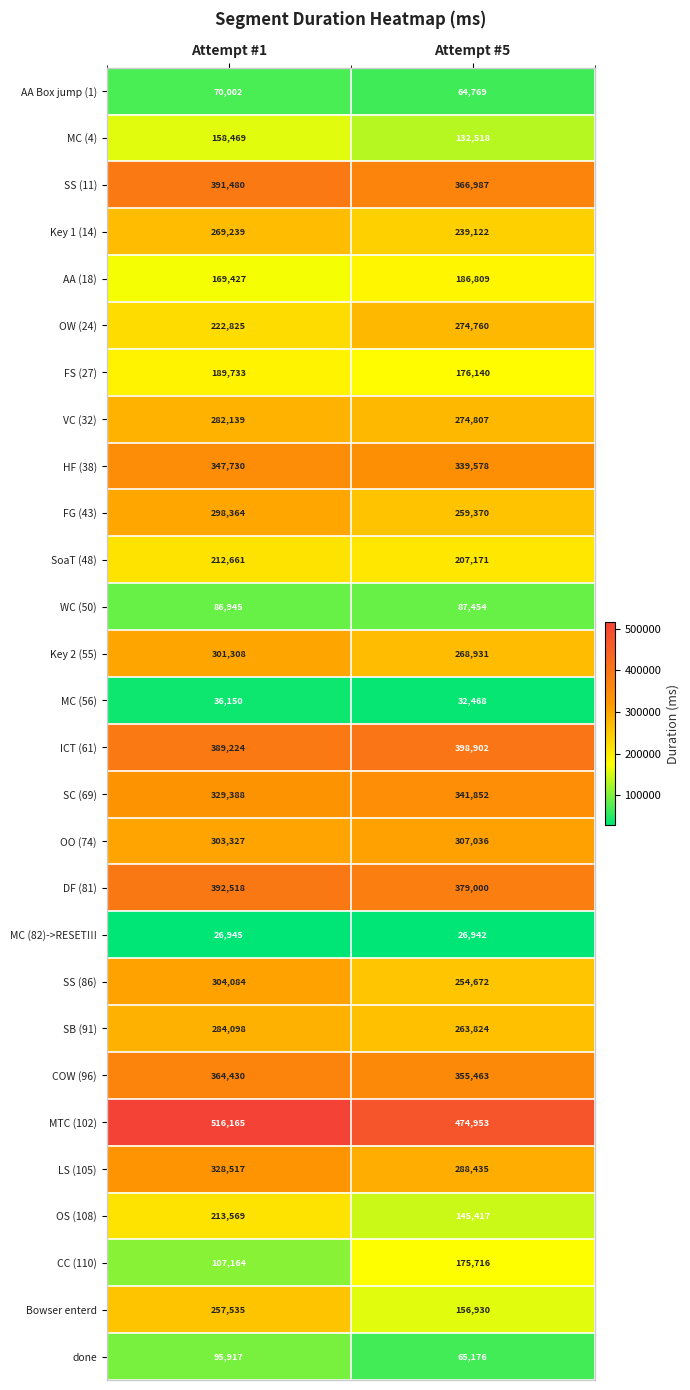

At how many categories does at least one series exceed 449152?

2